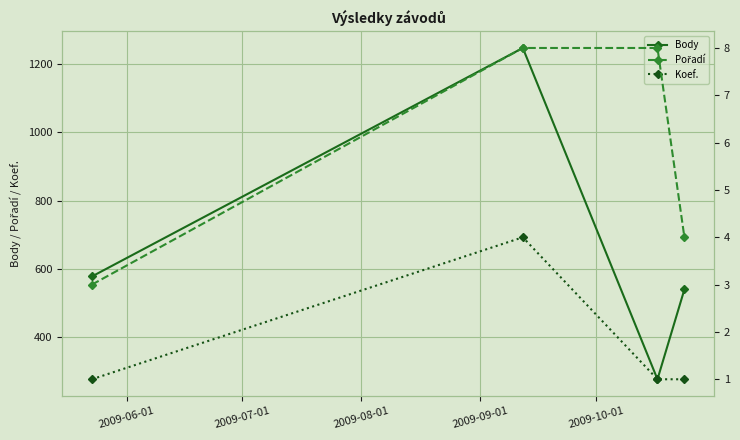

Reading left to right, what are all the values shown in this chart?

Body: 578	1247	277	540
Pořadí: 3	8	8	4
Koef.: 1	4	1	1